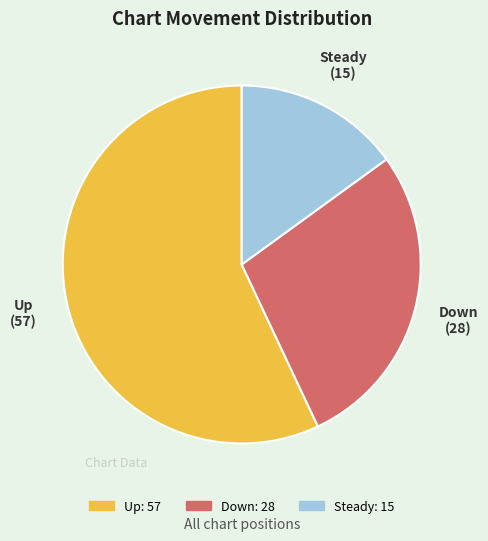

How many segments does this pie chart have?

3